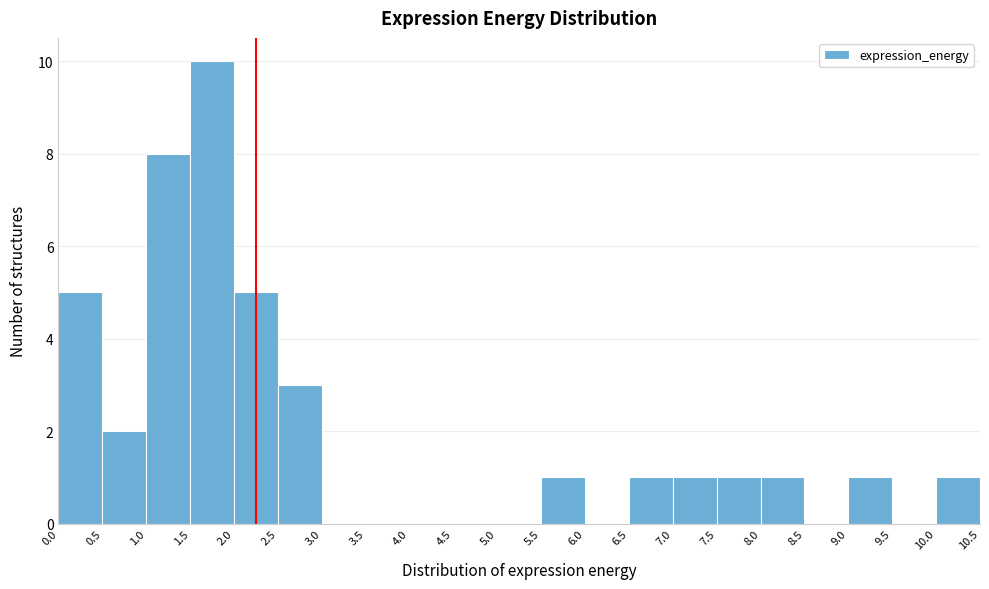

How tall is the bar that spans 8.0 to 8.5 on the x-axis? The values are not printed on the chart, so give them approximately, as read against the axis.

1